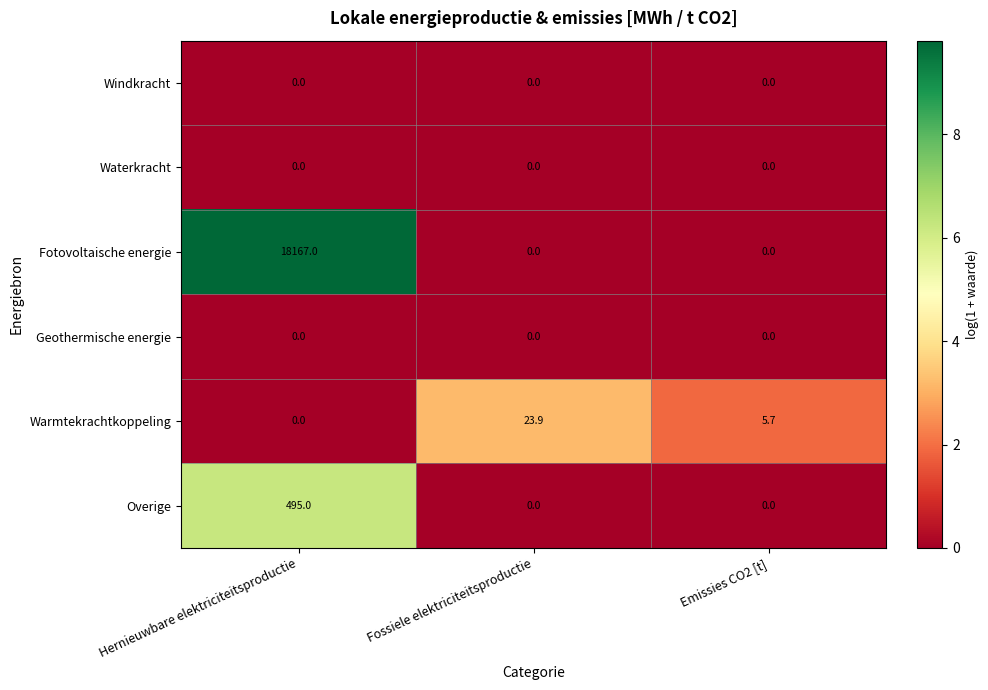

At how many categories does at least one series exceed 2?

3